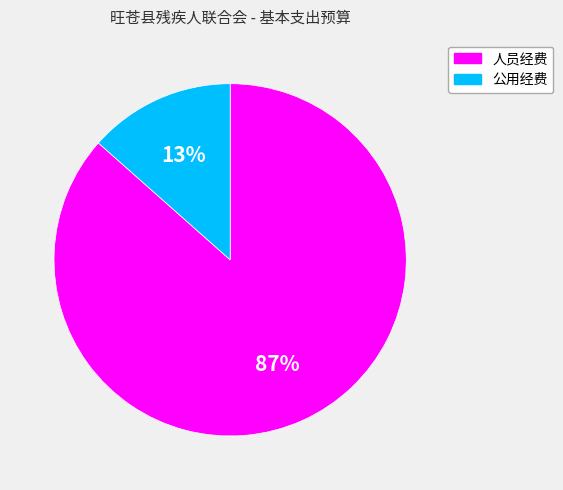

To the nearest percent, what portion does 人员经费 represent?

87%